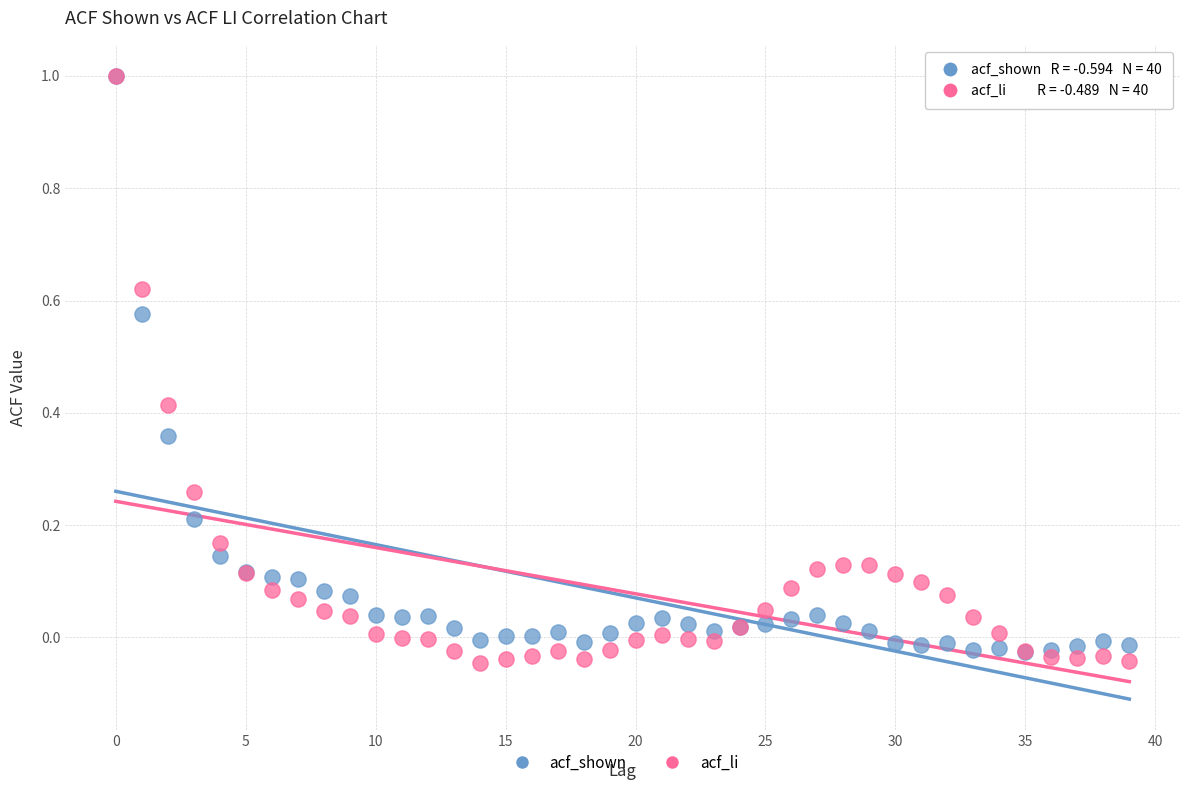

What are all the series names shown in the legend?

acf_shown, acf_li